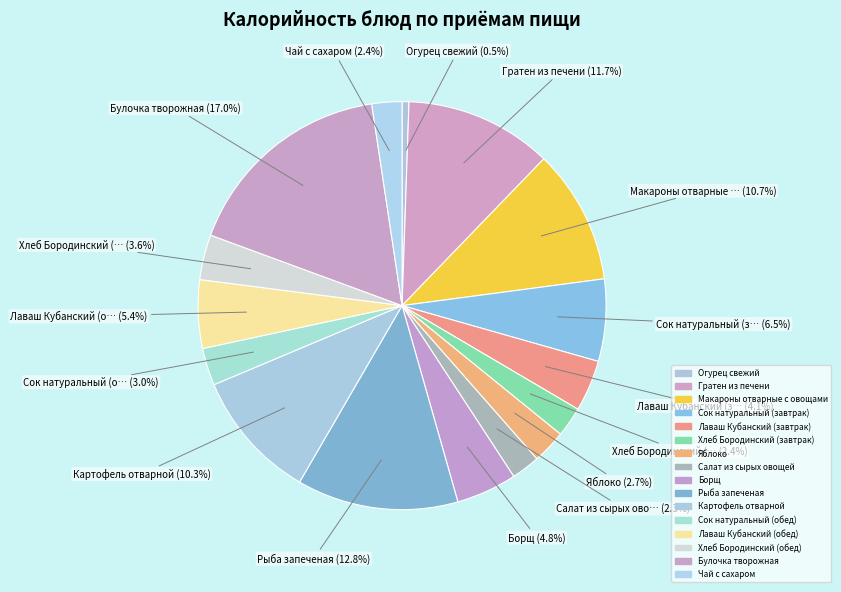

Count the number of slices in the pie.

16